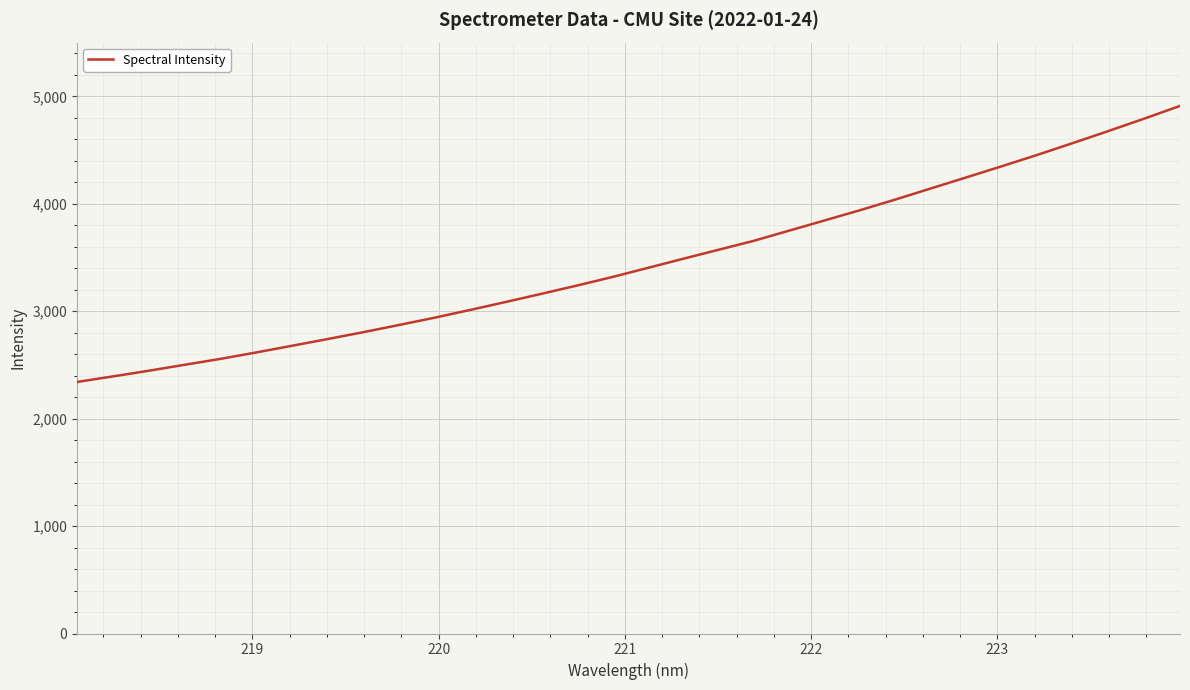

What is the smallest value displayed?

2341.7